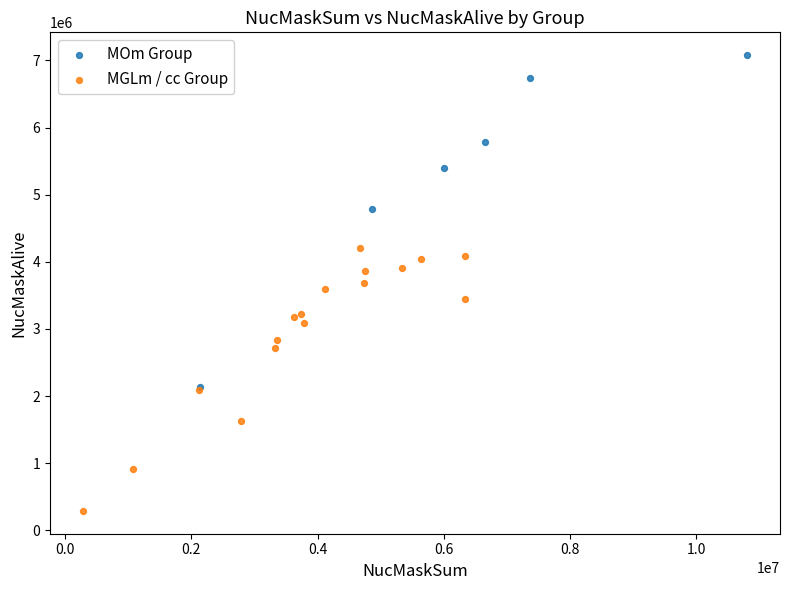

Which series reaches the minimum Y coordinate?

MGLm / cc Group